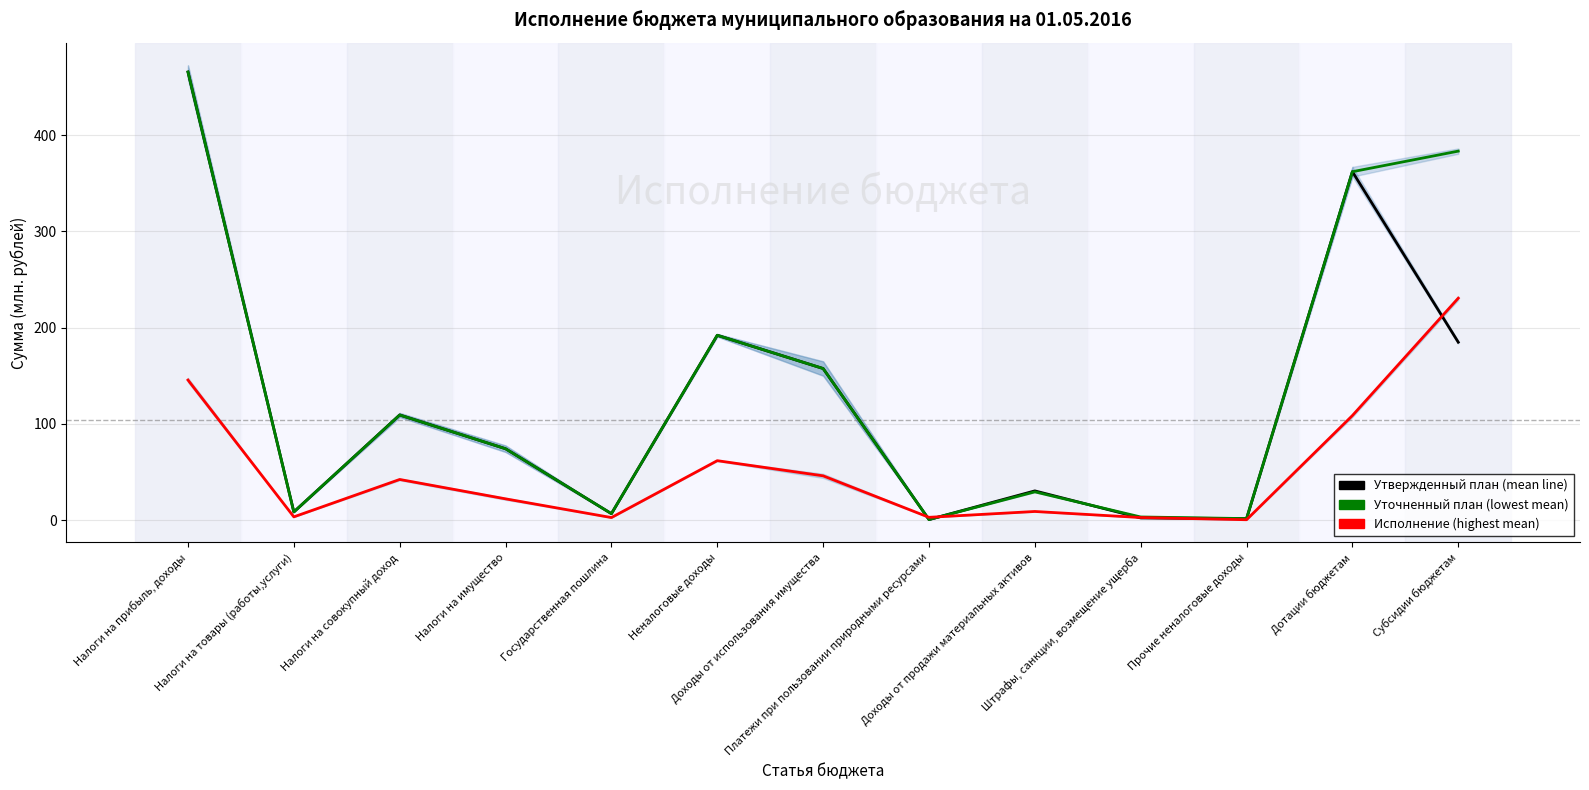

True or false: Уточненный план has more than 2 interior local peaks.

True